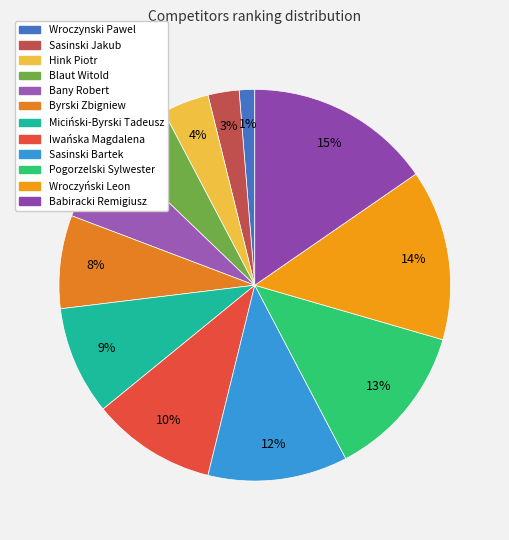

Rank the categories by value from highest to lowest.

Babiracki Remigiusz, Wroczyński Leon, Pogorzelski Sylwester, Sasinski Bartek, Iwańska Magdalena, Miciński-Byrski Tadeusz, Byrski Zbigniew, Bany Robert, Blaut Witold, Hink Piotr, Sasinski Jakub, Wroczynski Pawel